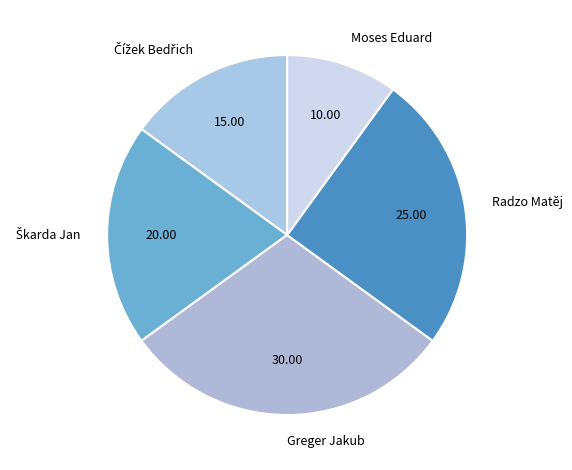

Does Radzo Matěj account for over 50% of the chart?

No